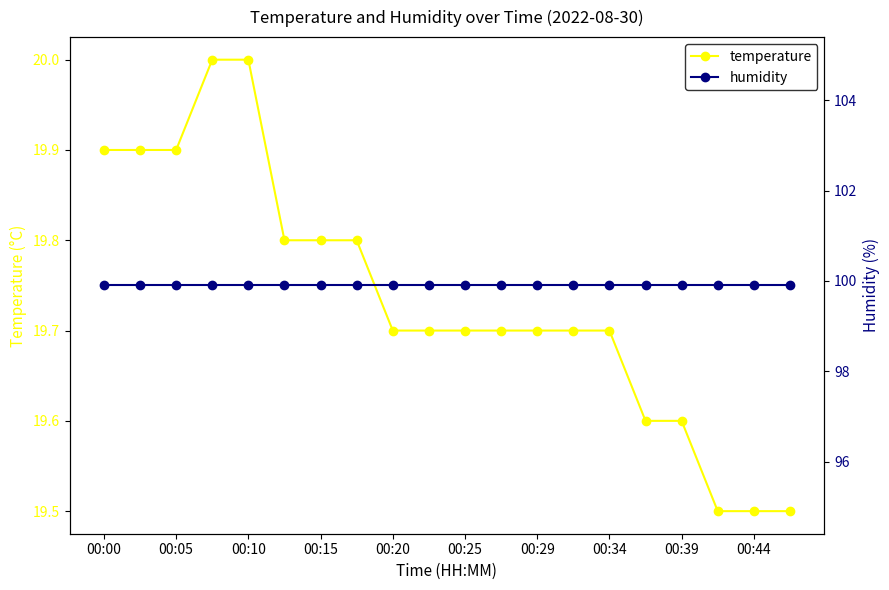

Is this an area chart (filled region under the line)?

No